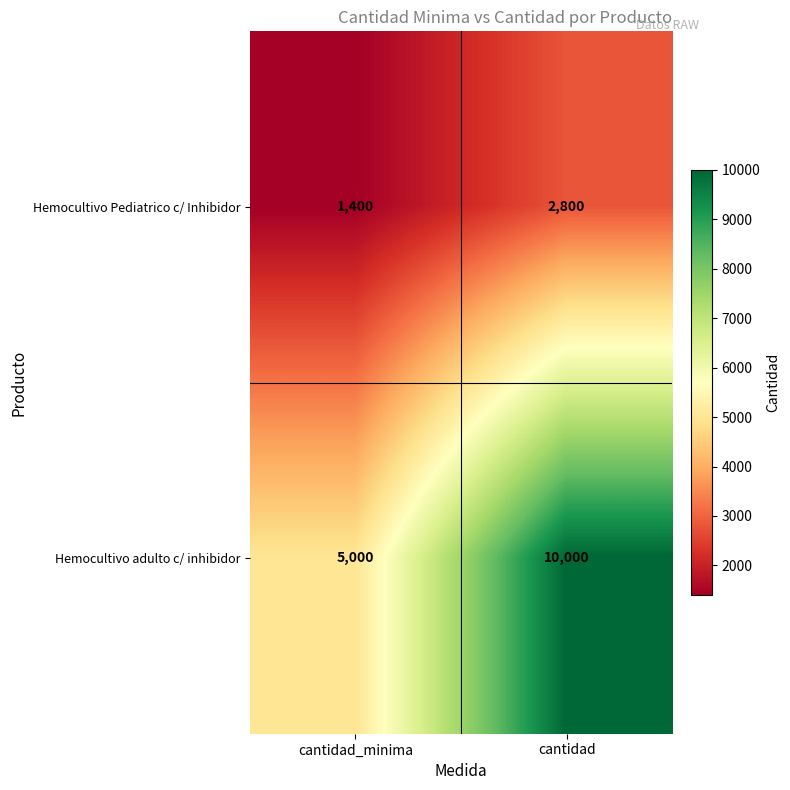

Rank the categories by Hemocultivo Pediatrico c/ Inhibidor value from lowest to highest.

cantidad_minima, cantidad